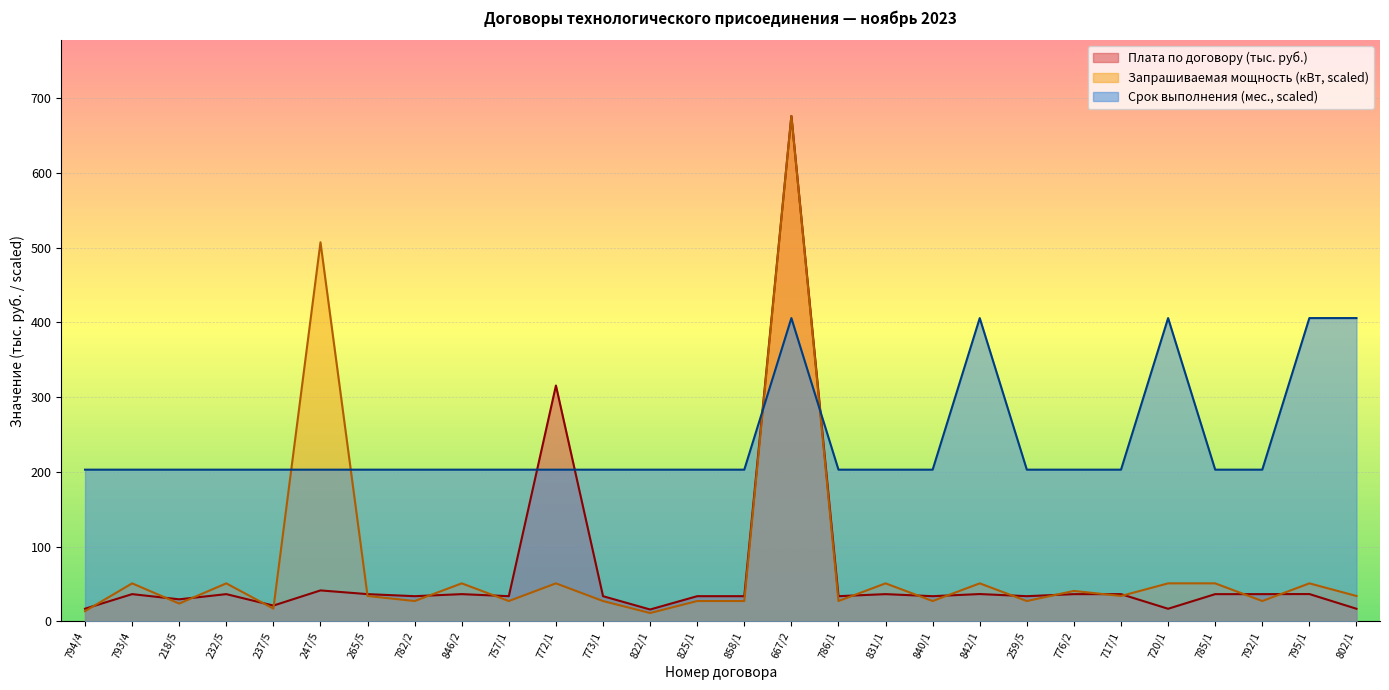

Between 232/5 and 237/5, which is larger?

232/5